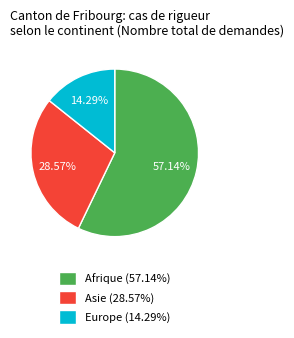

The Asie slice represents 22% of the pie. True or false?

False